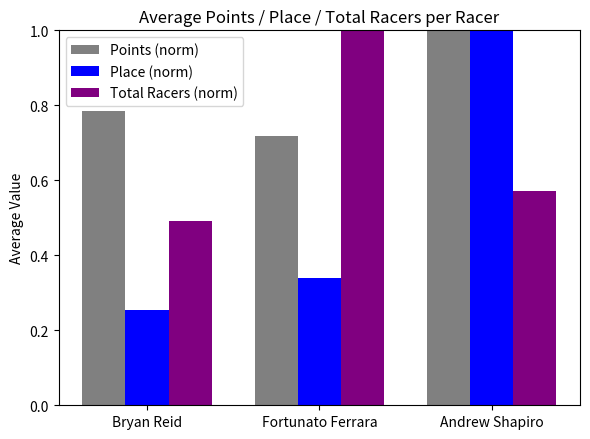

What is the maximum value for Points (norm)?

1.0